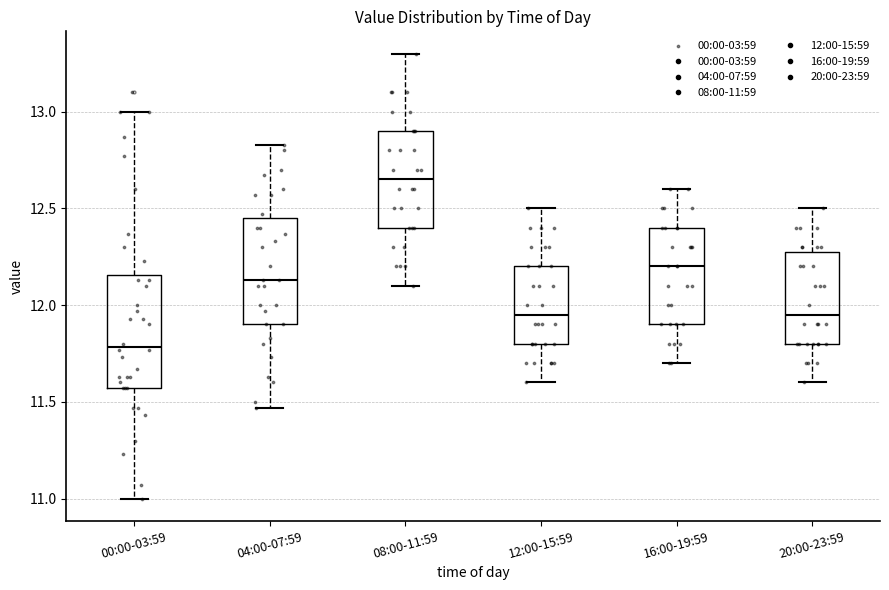

Which box has the highest median line?

08:00-11:59